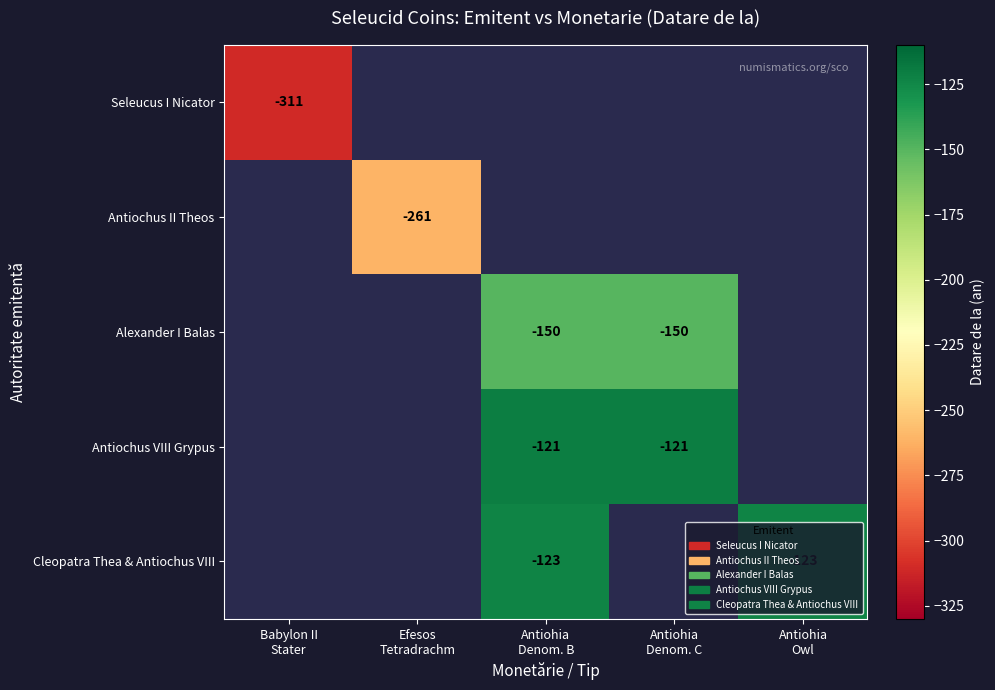

What is the total value across all series at Antiohia
Owl?

-123